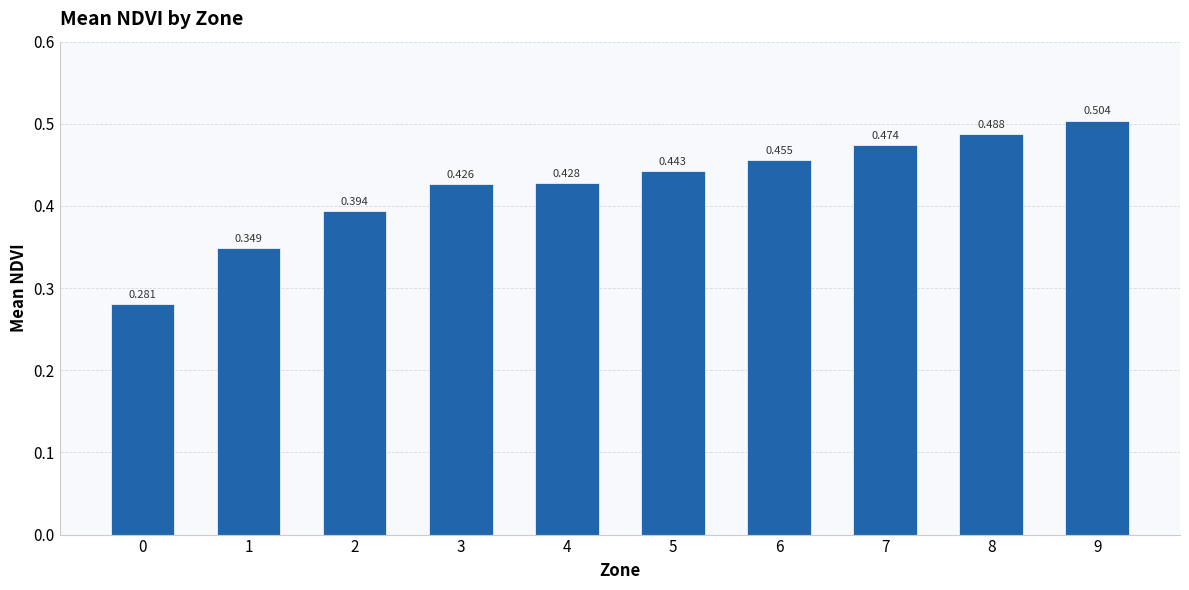

Reading right to left, what are all the values shown in this chart?

0.5	0.5	0.5	0.5	0.4	0.4	0.4	0.4	0.3	0.3